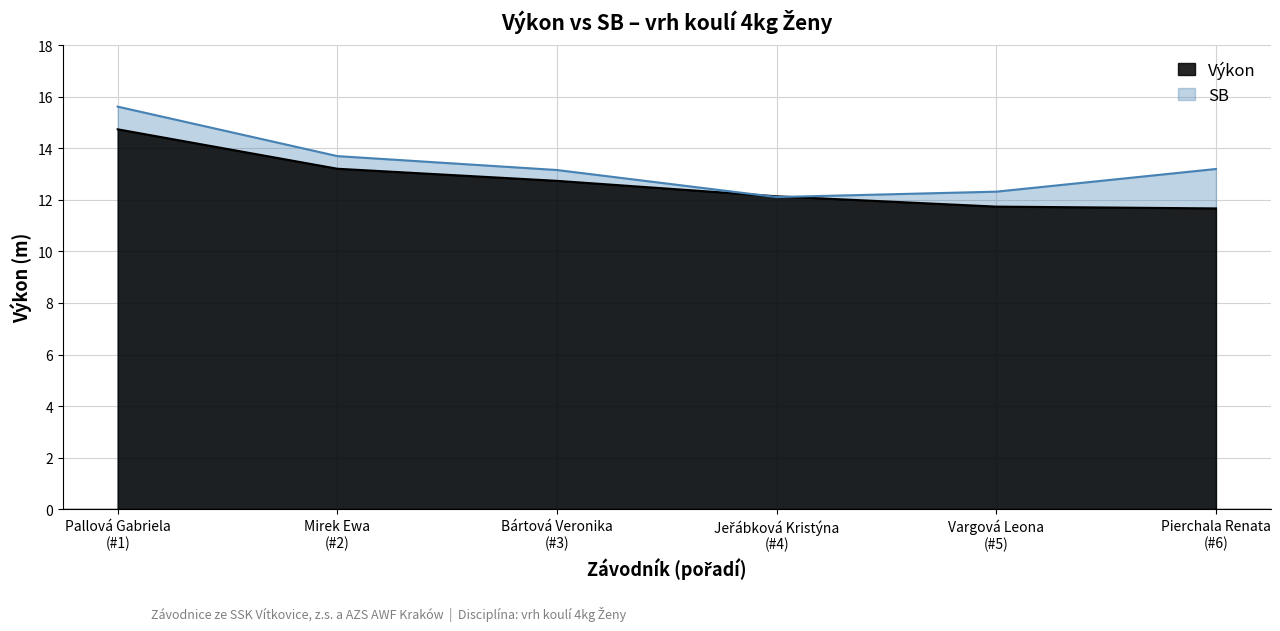

List the series in order of their peak value, lowest first.

Výkon, SB